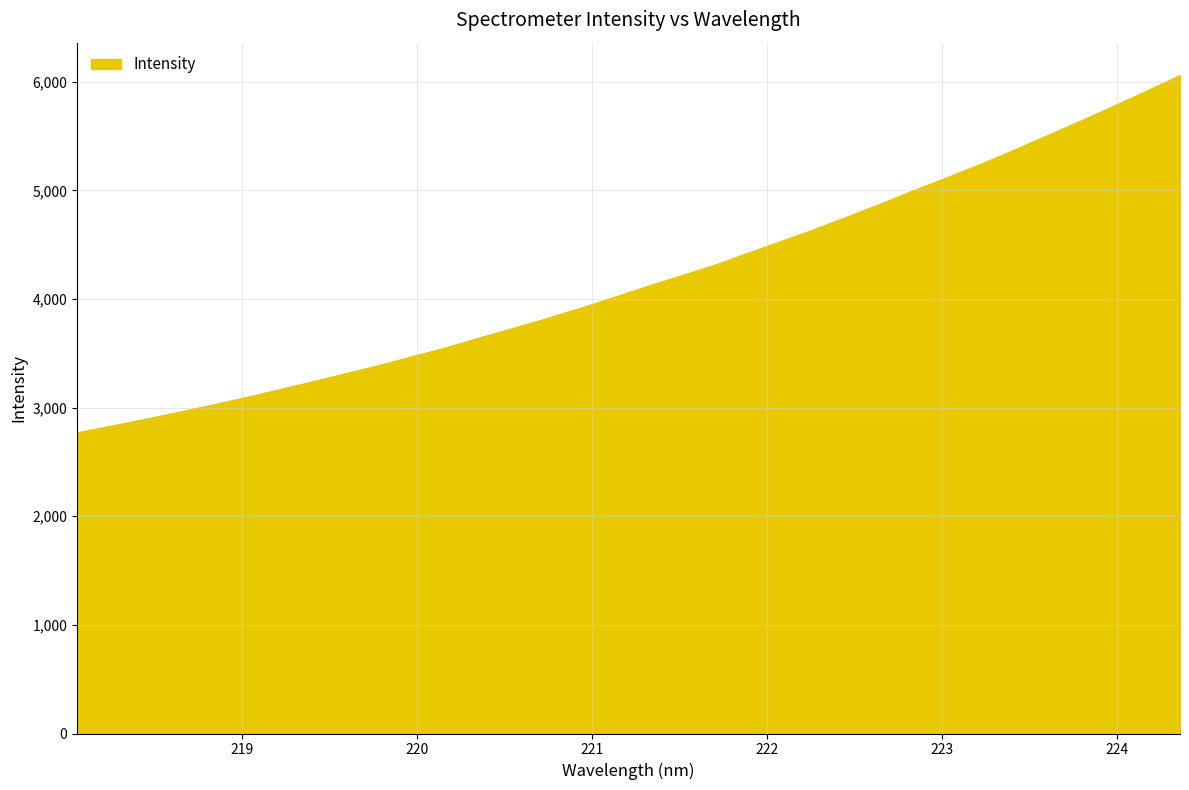

What is the greatest value displayed?

6057.8